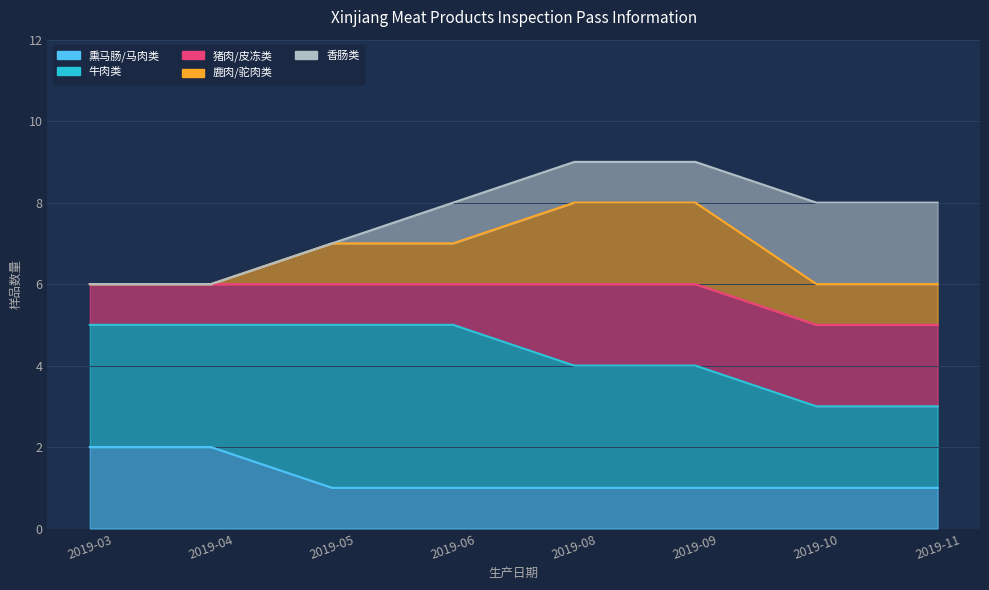

How many values in the 鹿肉/驼肉类 series are below 1?

2